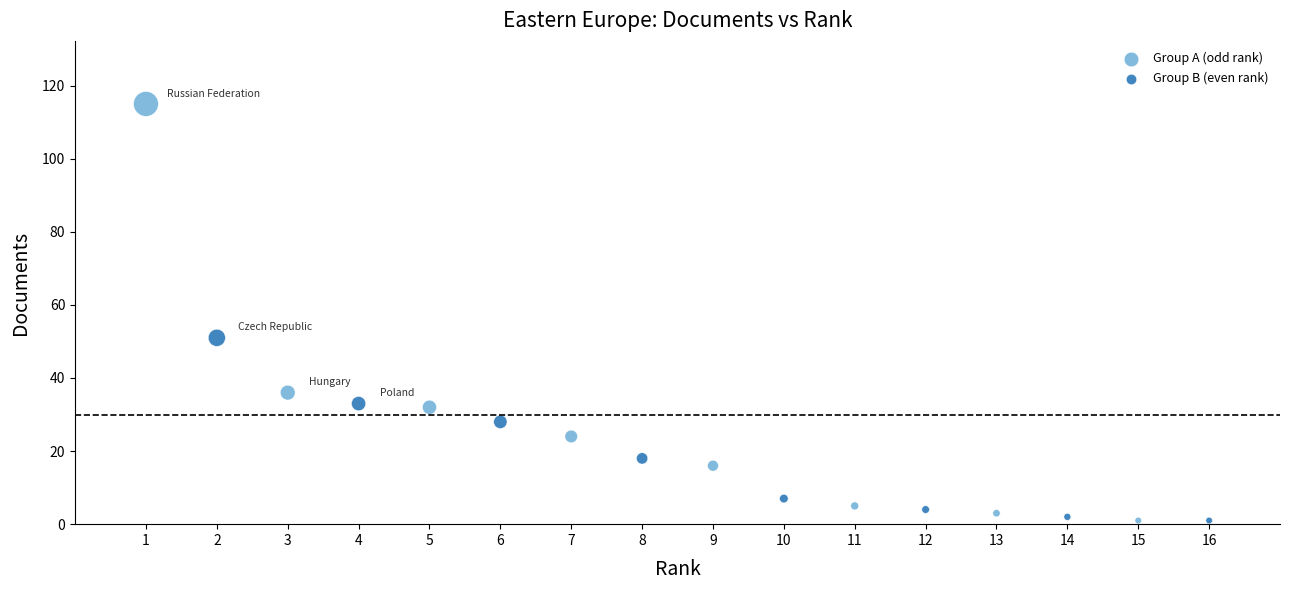

Which series reaches the maximum Y coordinate?

Group A (odd rank)